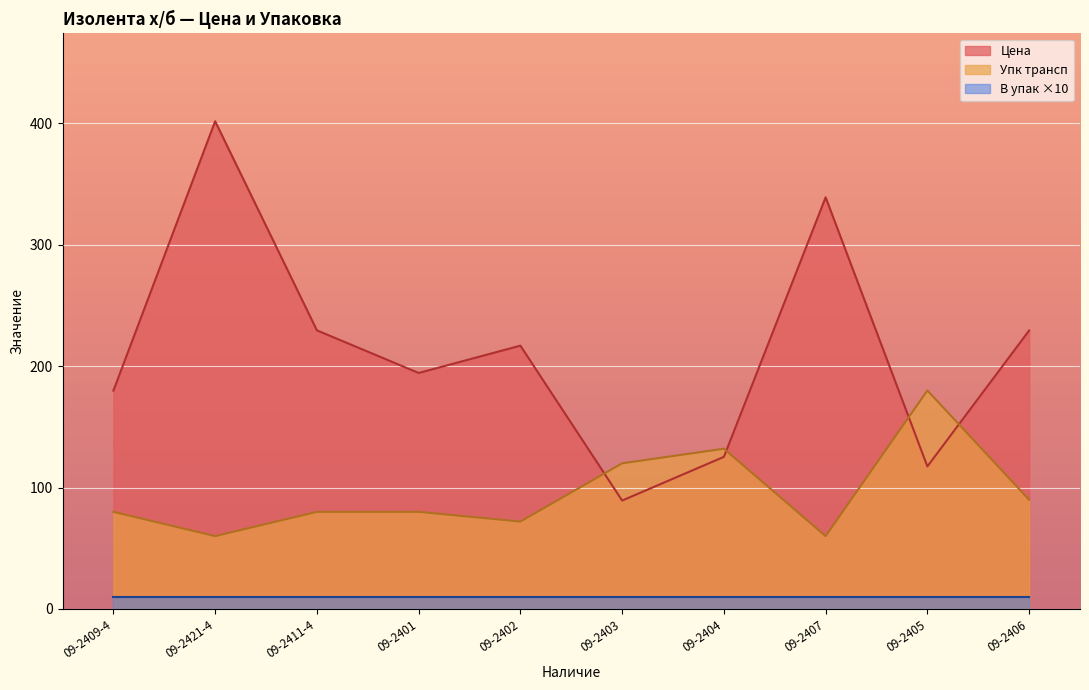

How many series are shown in this chart?

3